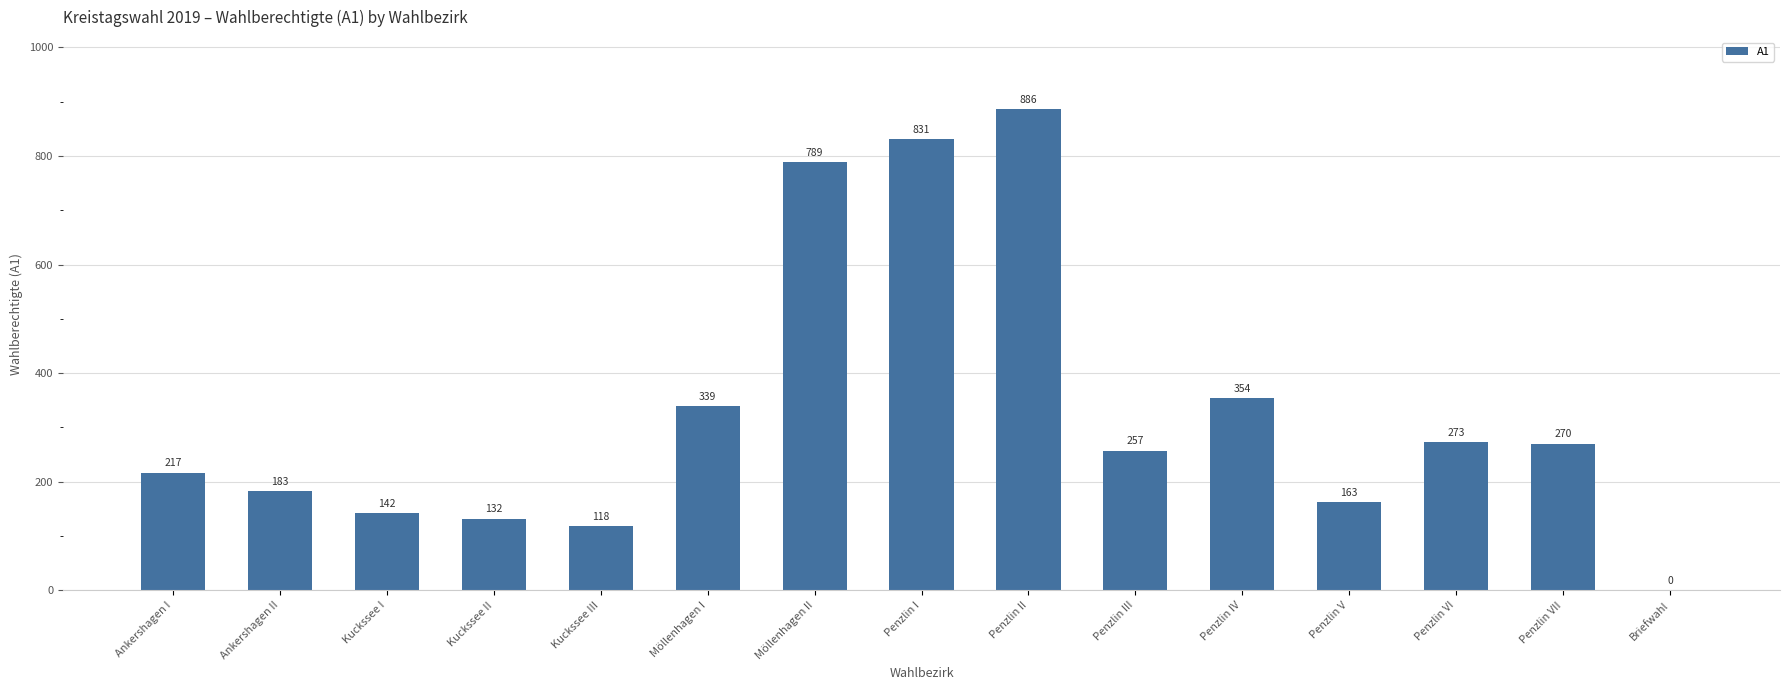

Where does the data first go above 257?

Möllenhagen I